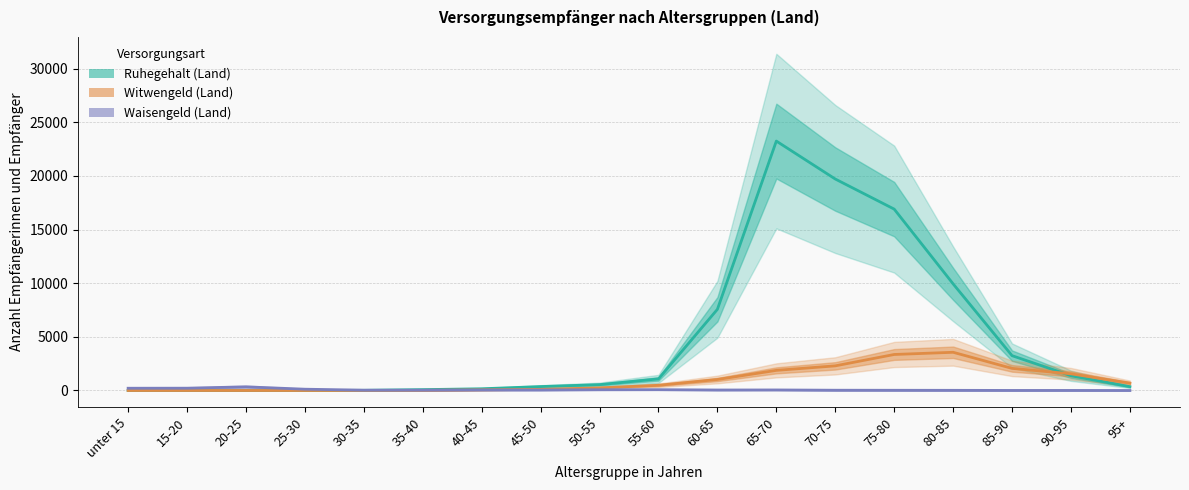

What is the label of the 8th point from the right?

60-65